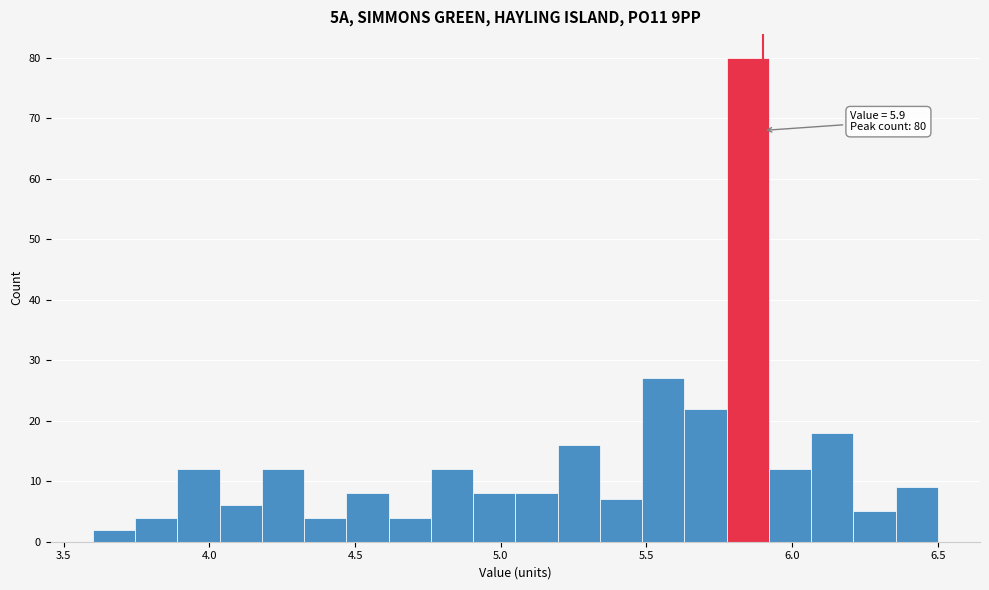

Read against the x-axis, roughly where is the centre of the tallest bar?

5.85